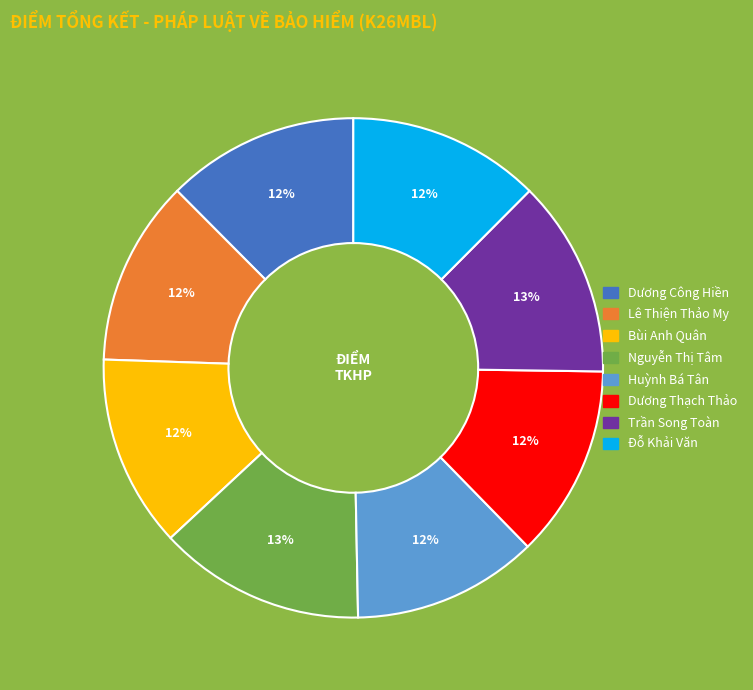

To the nearest percent, what is the average slice percentage?

12%